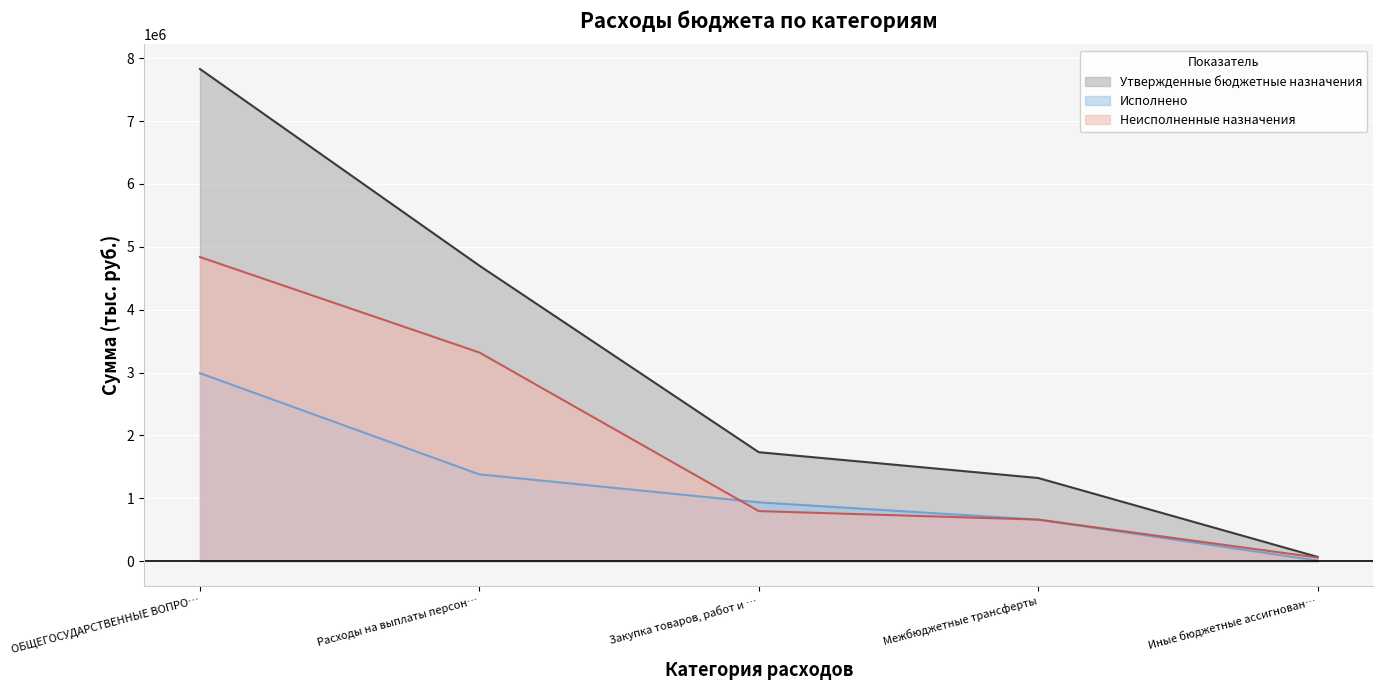

At ОБЩЕГОСУДАРСТВЕННЫЕ ВОПРО…, list the series in order from largest to smallest.

Утвержденные бюджетные назначения, Неисполненные назначения, Исполнено